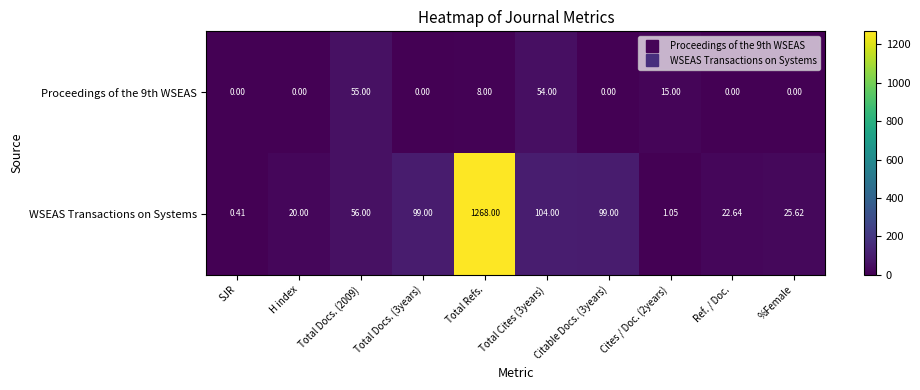

At which category is the sum across all series the highest?

Total Refs.